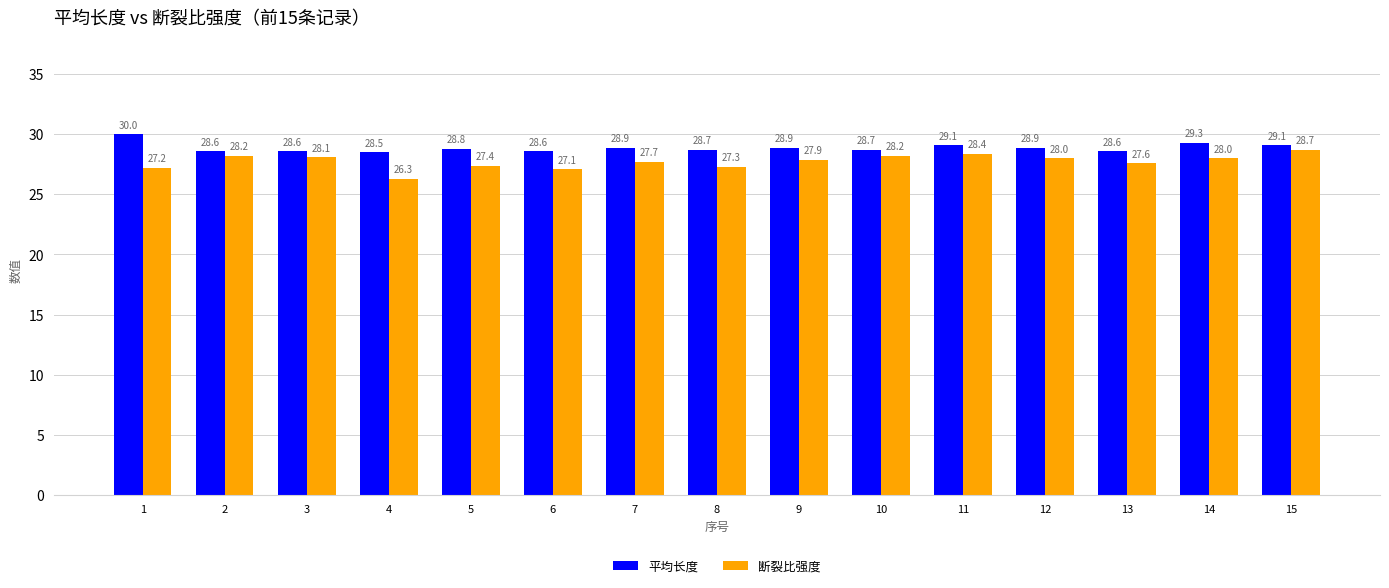

Reading left to right, what are all the values shown in this chart?

平均长度: 1=30.0	2=28.6	3=28.6	4=28.5	5=28.8	6=28.6	7=28.9	8=28.7	9=28.9	10=28.7	11=29.1	12=28.9	13=28.6	14=29.3	15=29.1
断裂比强度: 1=27.2	2=28.2	3=28.1	4=26.3	5=27.4	6=27.1	7=27.7	8=27.3	9=27.9	10=28.2	11=28.4	12=28.0	13=27.6	14=28.0	15=28.7